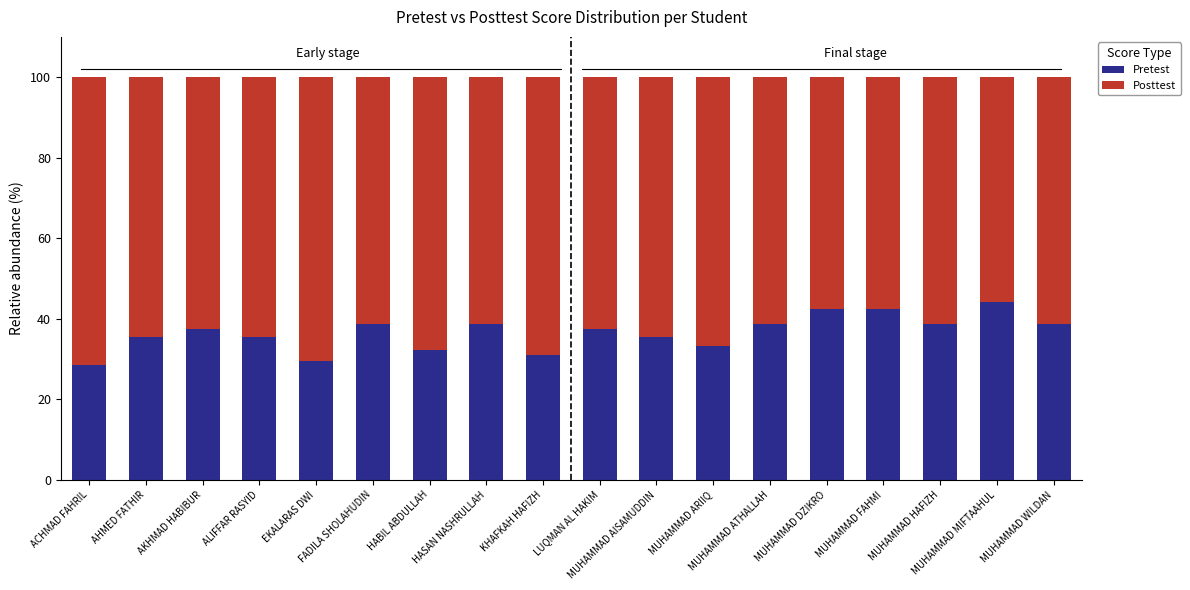

What is the highest value of the Pretest series?

44.1